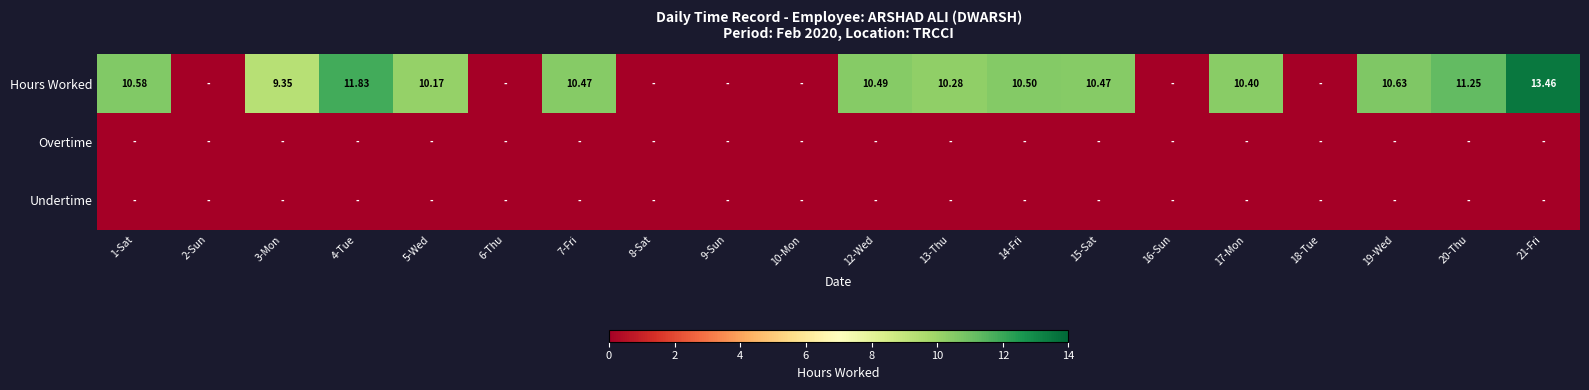

Which label corresponds to the smallest value in the chart?

2-Sun